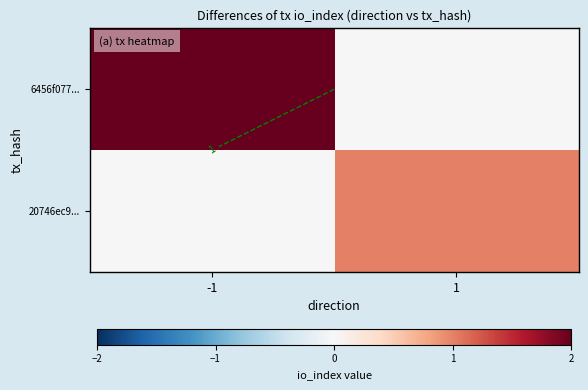

What is the difference between the maximum and minimum values in the 20746ec9... series?

1